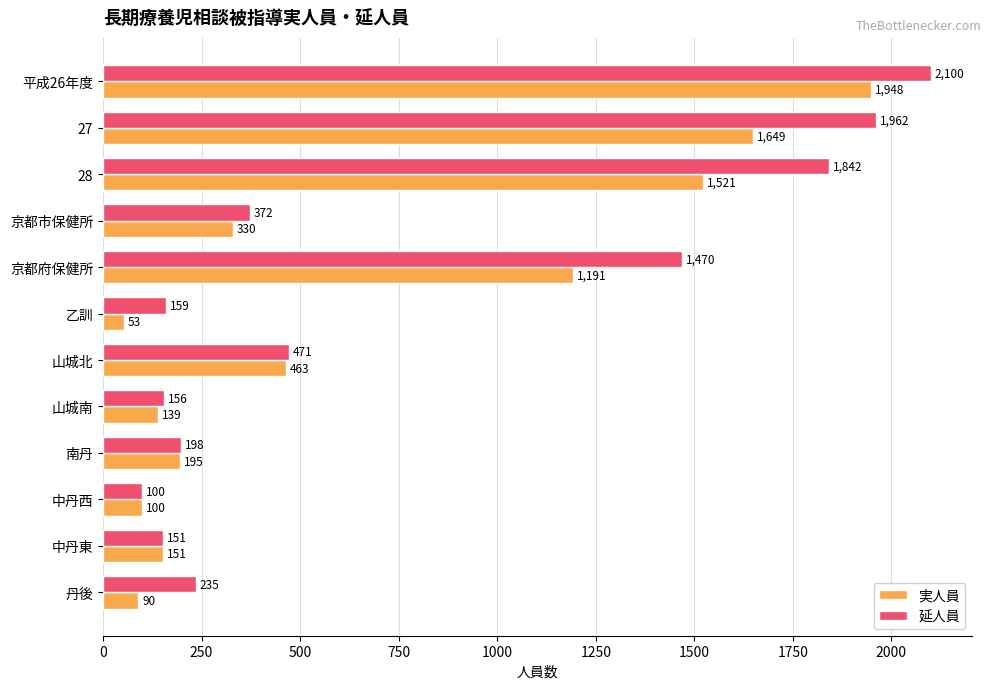

List the labels in order of 実人員 value, largest first.

平成26年度, 27, 28, 京都府保健所, 山城北, 京都市保健所, 南丹, 中丹東, 山城南, 中丹西, 丹後, 乙訓